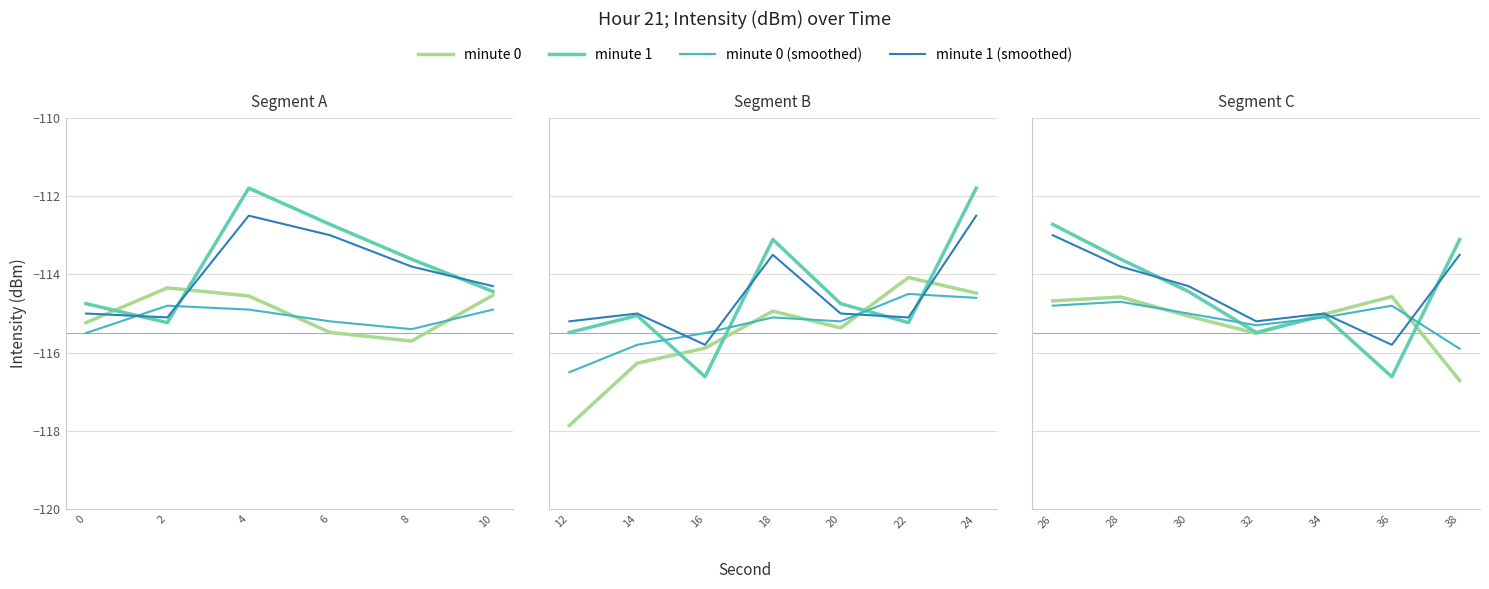

At how many categories does at least one series exceed -114?

3